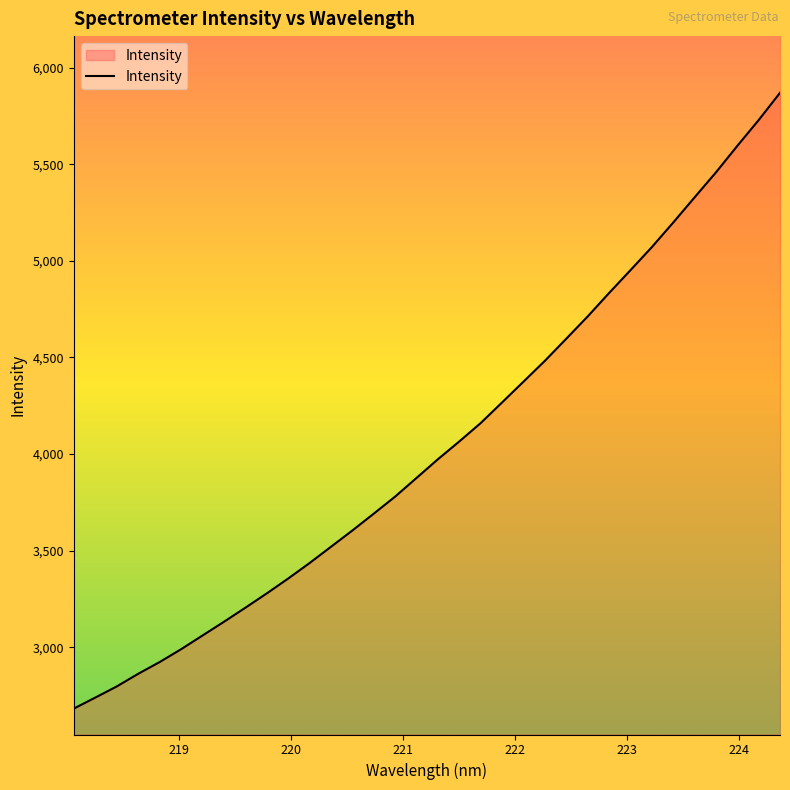

What is the minimum value shown in the chart?

2682.2